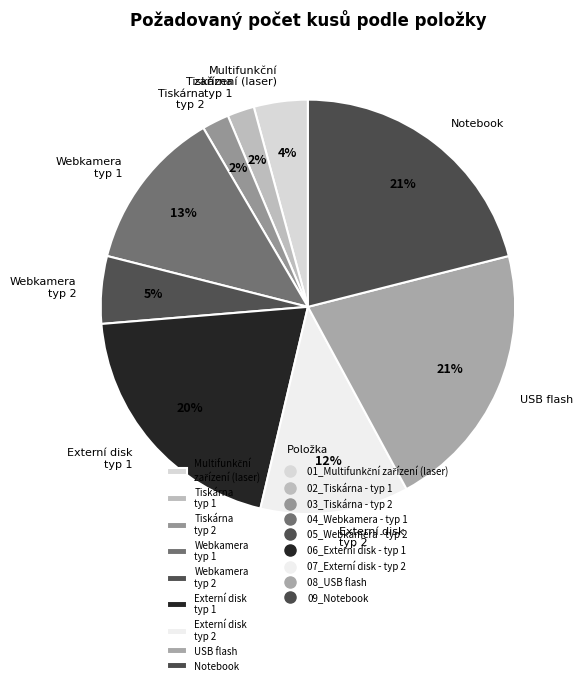

Is it true that Notebook is 32% of the pie?

False